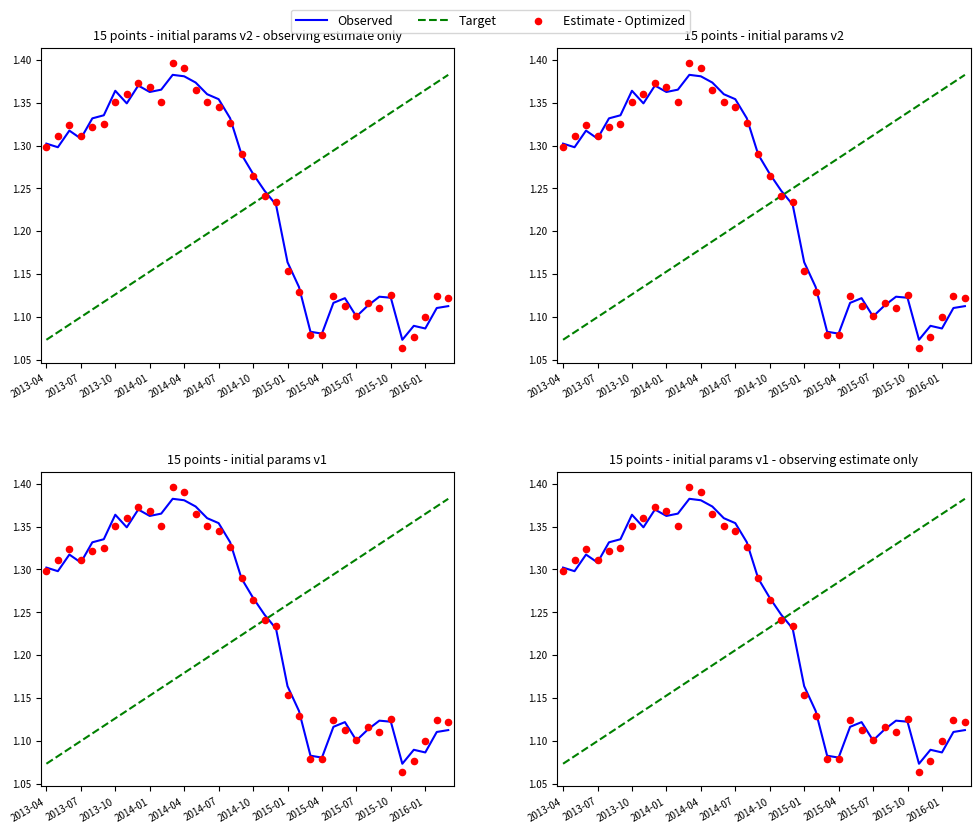

Which series contains the lowest Y value?

Estimate - Optimized